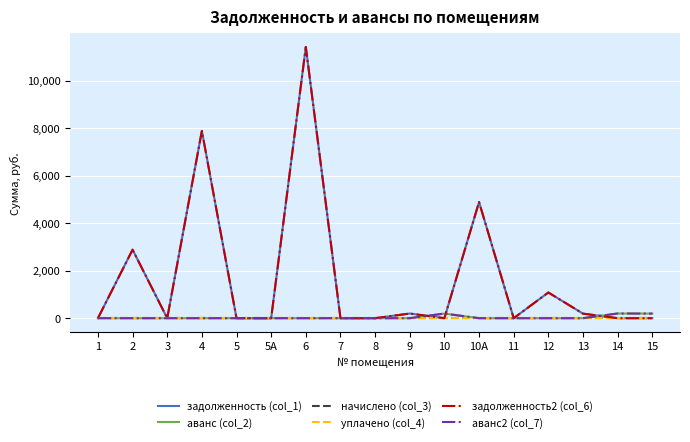

Does the chart display data point markers on the line(s)?

No